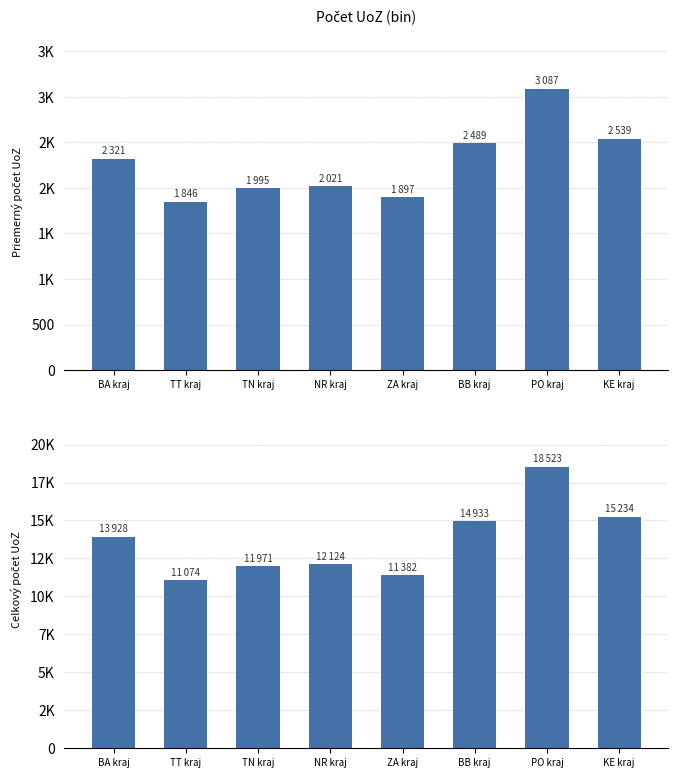

What is the spread (max minus min) of values at PO kraj?

15436